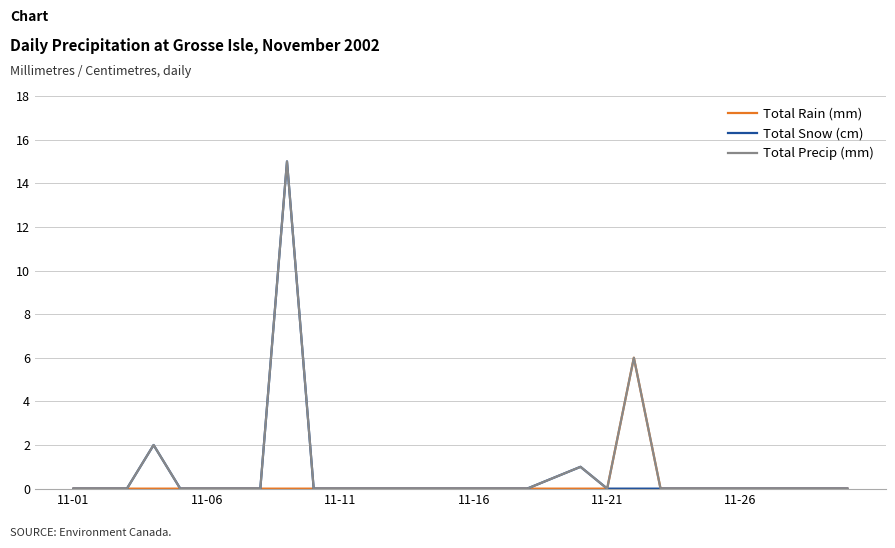

Reading right to left, list all the values displayed in this chart.

Total Rain (mm): 0.0	0.0	0.0	0.0	0.0	0.0	0.0	0.0	6.0	0.0	0.0	0.0	0.0	0.0	0.0	0.0	0.0	0.0	0.0	0.0	0.0	0.0	0.0	0.0	0.0	0.0	0.0	0.0	0.0	0.0
Total Snow (cm): 0.0	0.0	0.0	0.0	0.0	0.0	0.0	0.0	0.0	0.0	1.0	0.5	0.0	0.0	0.0	0.0	0.0	0.0	0.0	0.0	0.0	15.0	0.0	0.0	0.0	0.0	2.0	0.0	0.0	0.0
Total Precip (mm): 0.0	0.0	0.0	0.0	0.0	0.0	0.0	0.0	6.0	0.0	1.0	0.5	0.0	0.0	0.0	0.0	0.0	0.0	0.0	0.0	0.0	15.0	0.0	0.0	0.0	0.0	2.0	0.0	0.0	0.0